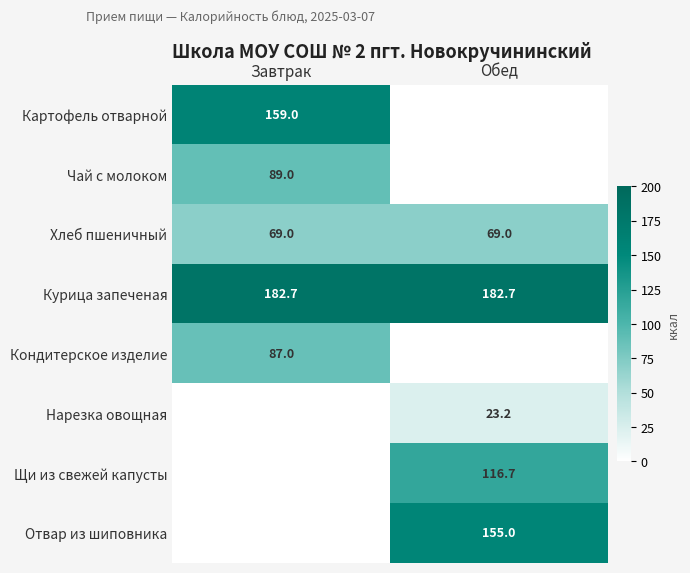

At which category is the sum across all series the highest?

Завтрак